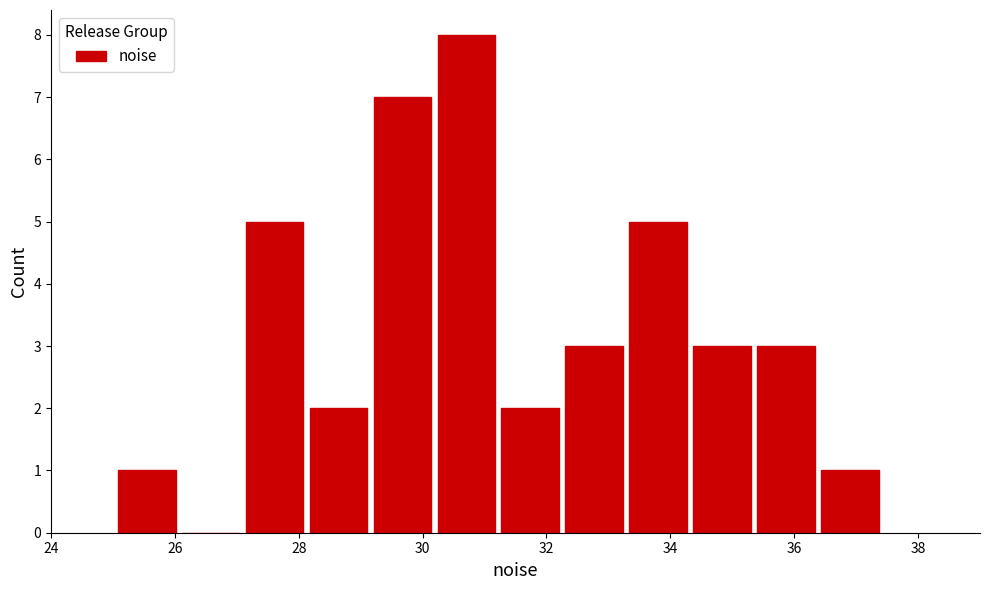

Which range on the x-axis has the tallest bar?

30.2 to 31.2